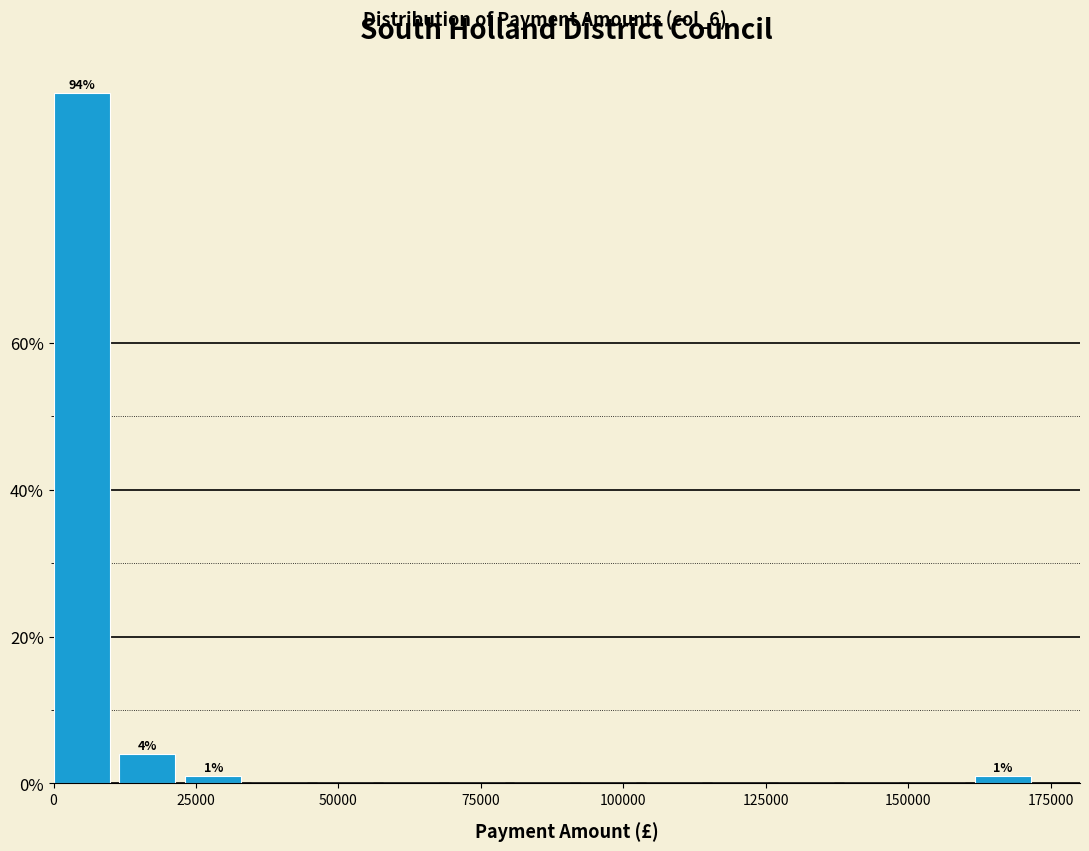

Around what value on the x-axis is the tallest bar? Give the approximate position of its centre, as read against the axis.

5000